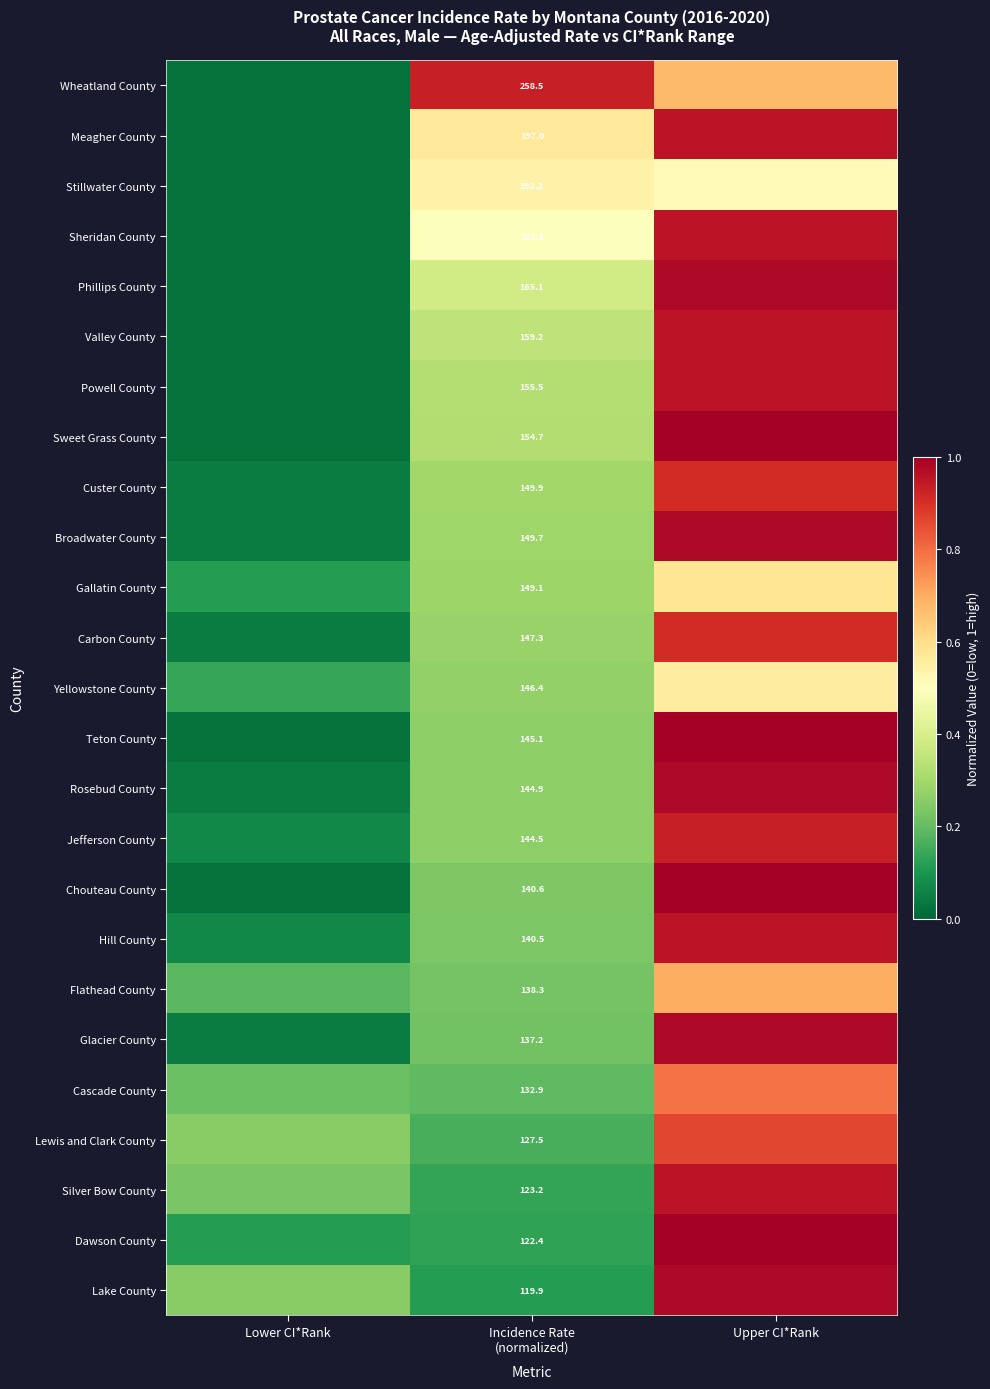

What is the approximate value of Dawson County at Upper CI*Rank?

1.0